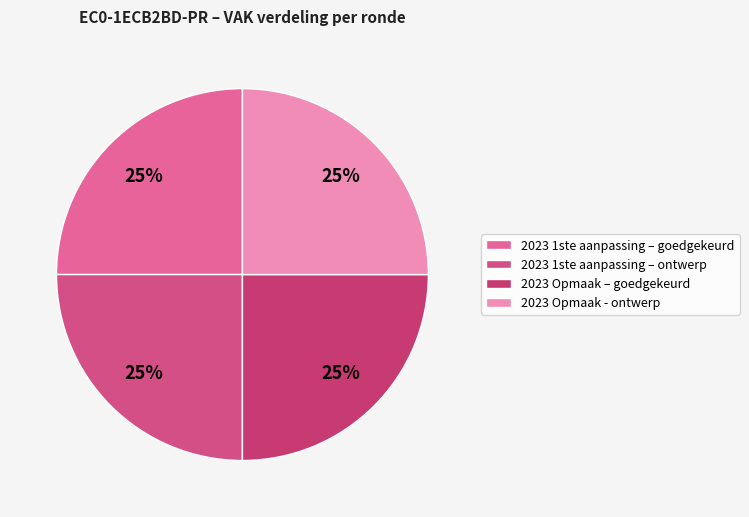

How many segments does this pie chart have?

4